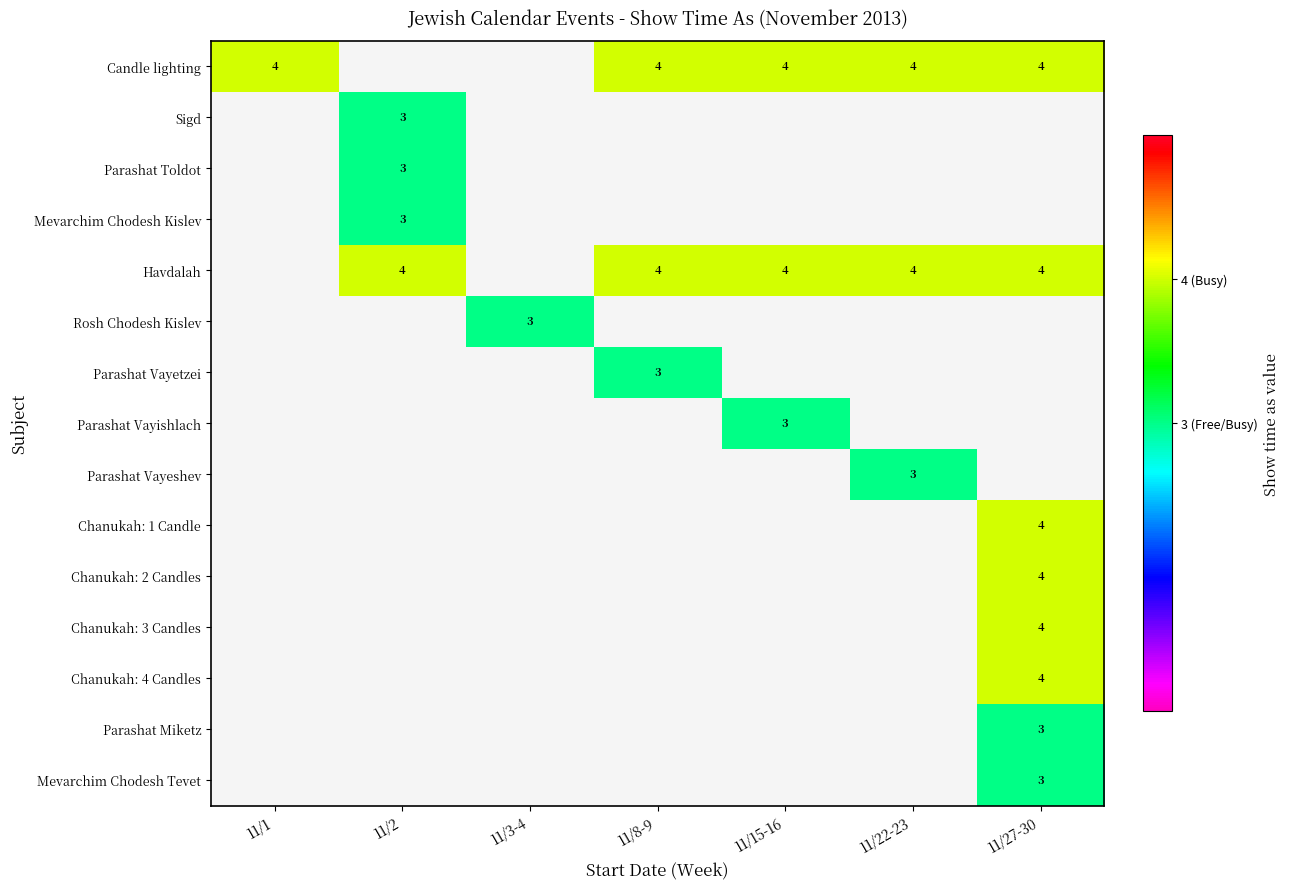

Is it true that Parashat Toldot equals 3 at 11/2?

True